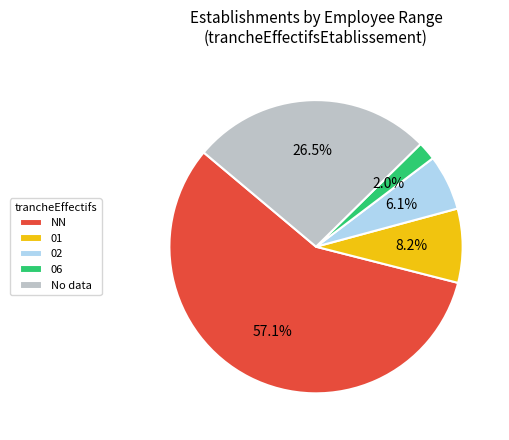

Combined, what portion of the pie is No data and 01?

34.7%